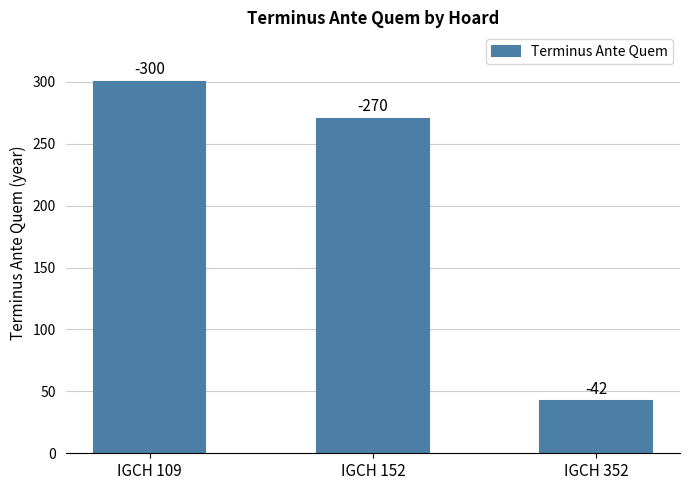

True or false: the data shows 300 at IGCH 109.

True